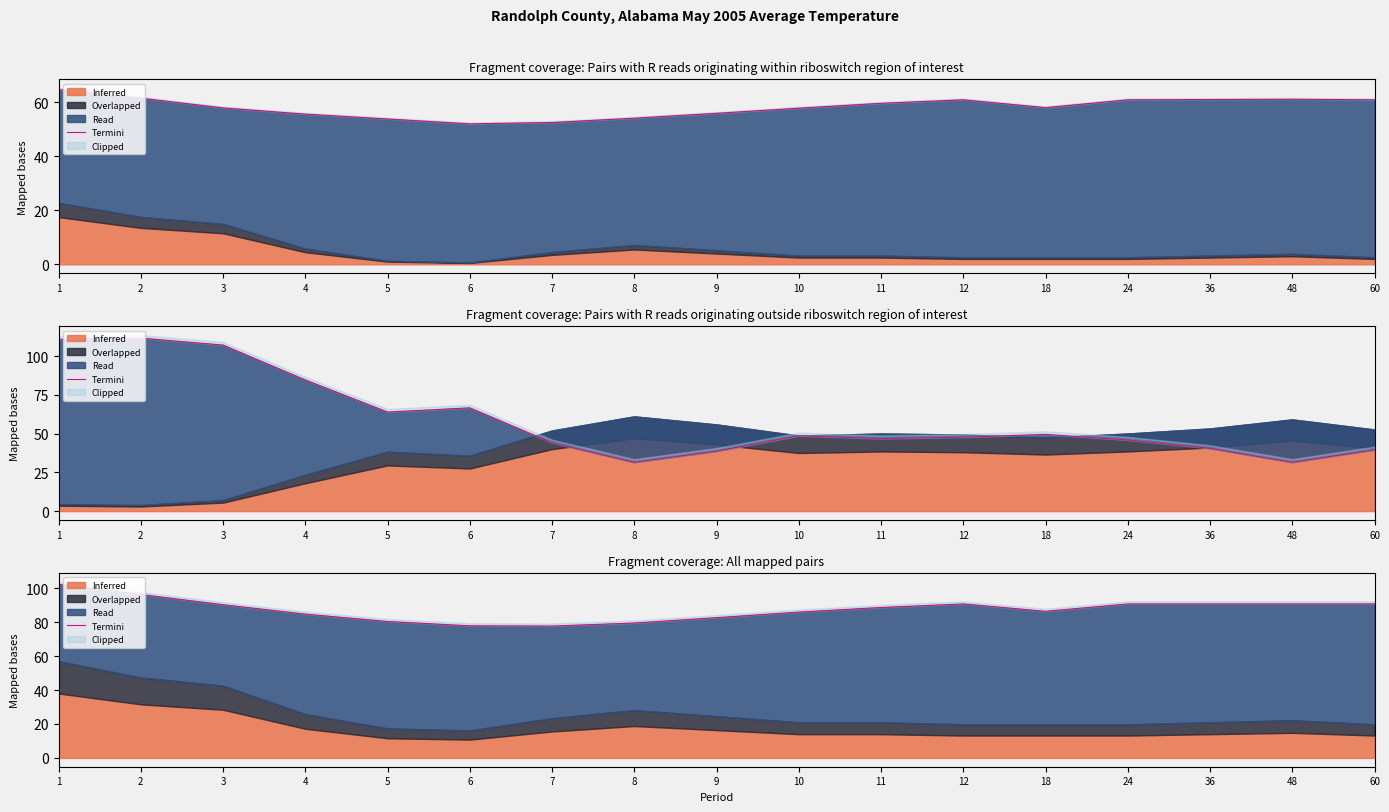

Reading left to right, extract all data points from this chart.

102.3	96.3	90.3	84.8	80.4	77.8	77.7	79.5	82.7	85.9	88.7	90.8	86.4	90.8	90.8	90.8	90.8